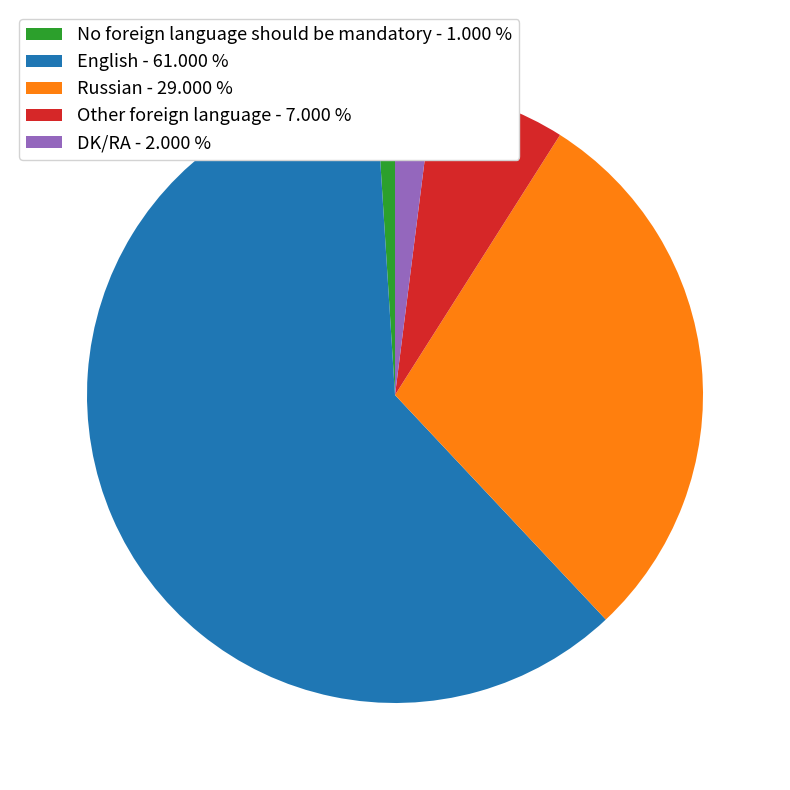

Is the sum of No foreign language should be mandatory - 1.000 % and English - 61.000 % greater than half?

Yes